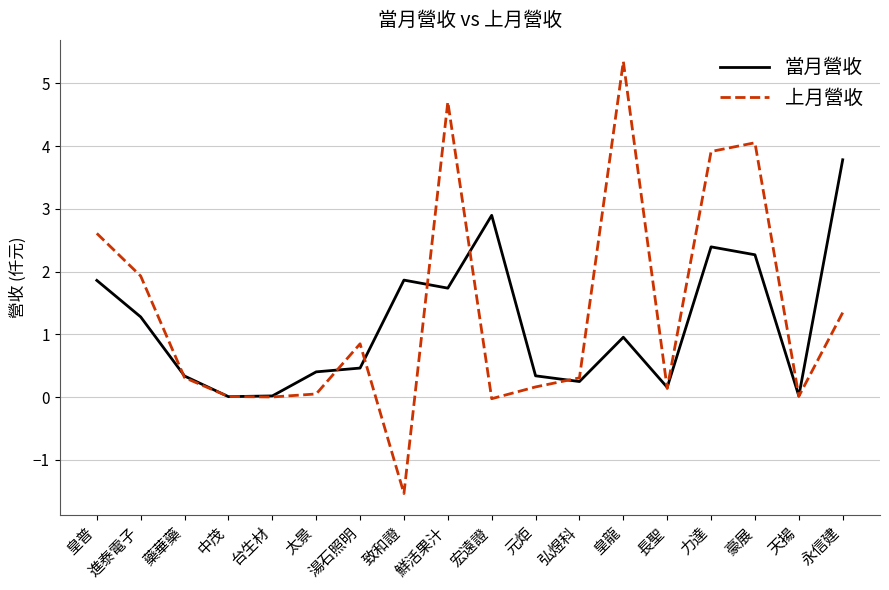

List the series in order of their overall mean, lowest first.

當月營收, 上月營收